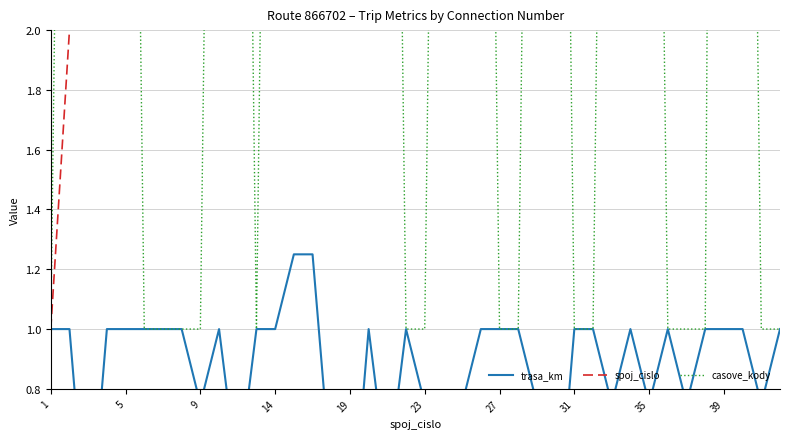

Which label corresponds to the smallest value in the chart?

9